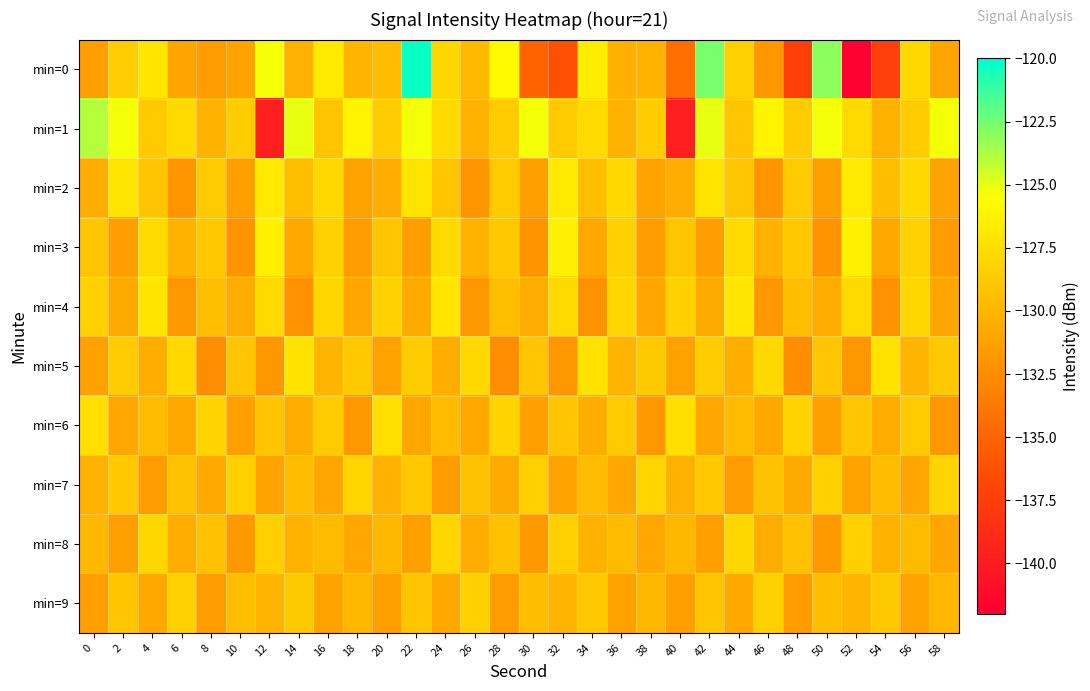

Which category has the highest value across all series?

22